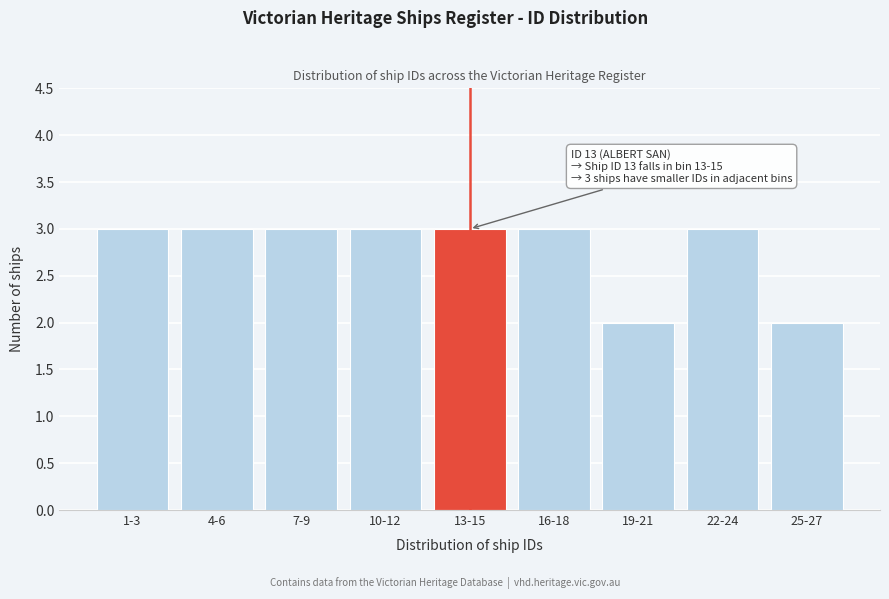

Reading left to right, extract all data points from this chart.

3	3	3	3	3	3	2	3	2